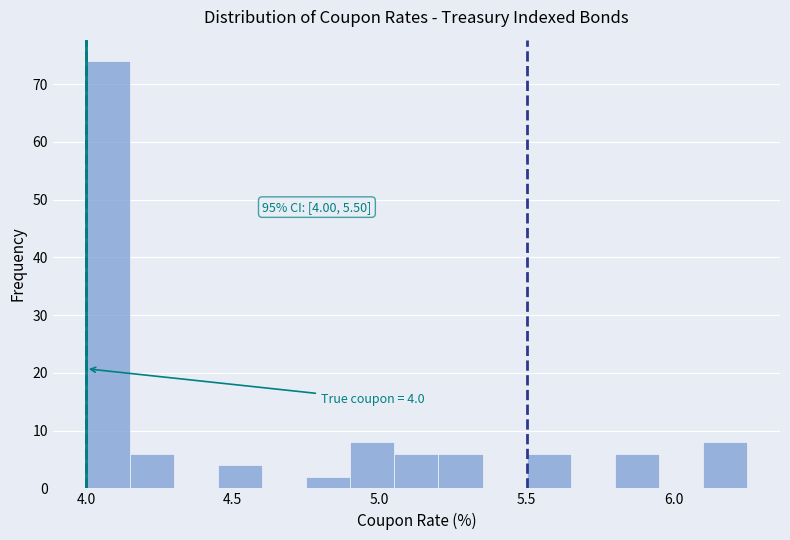

Read against the x-axis, roughly where is the centre of the tallest bar?

4.10